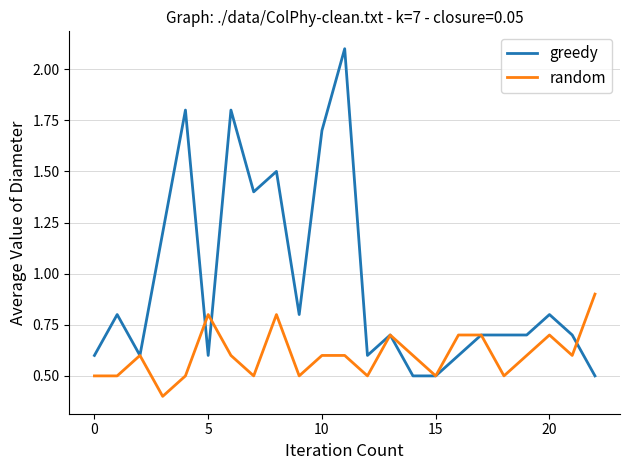

At how many categories does at least one series exceed 0?

23